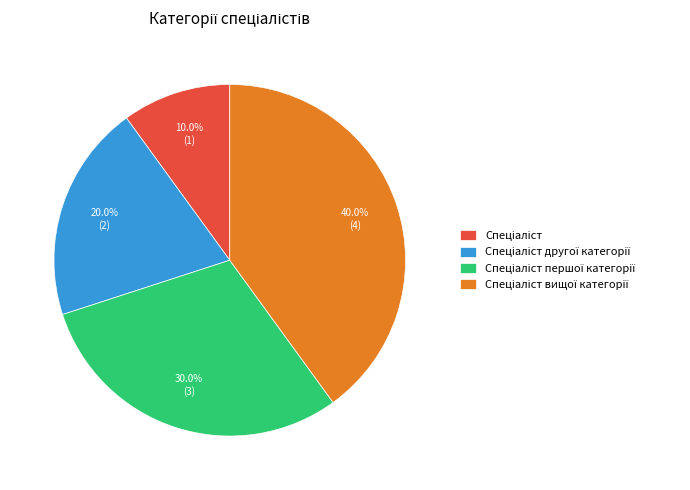

Is there a majority slice in this chart?

No